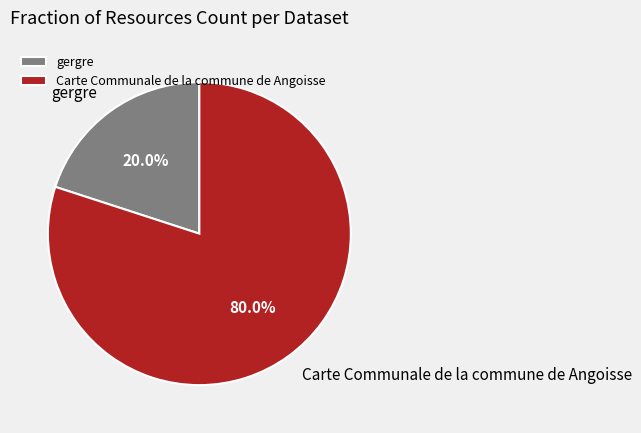

The gergre slice represents 20% of the pie. True or false?

True